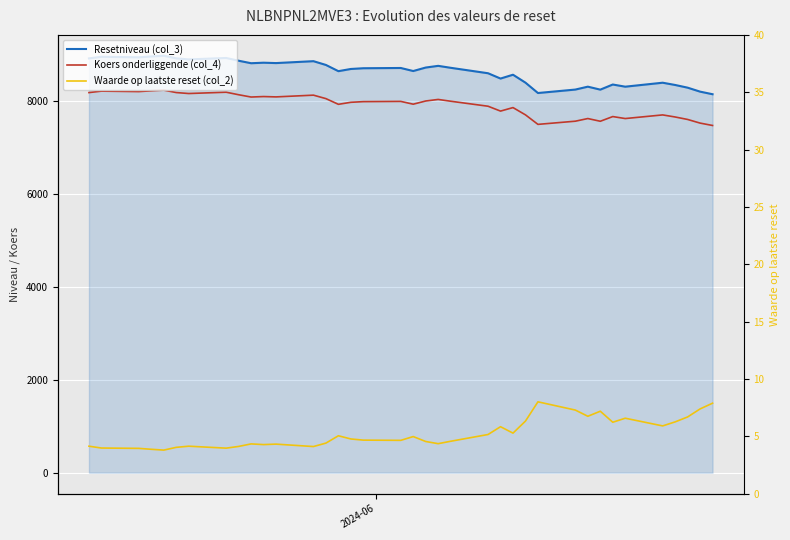

How many distinct data groups are displayed?

3